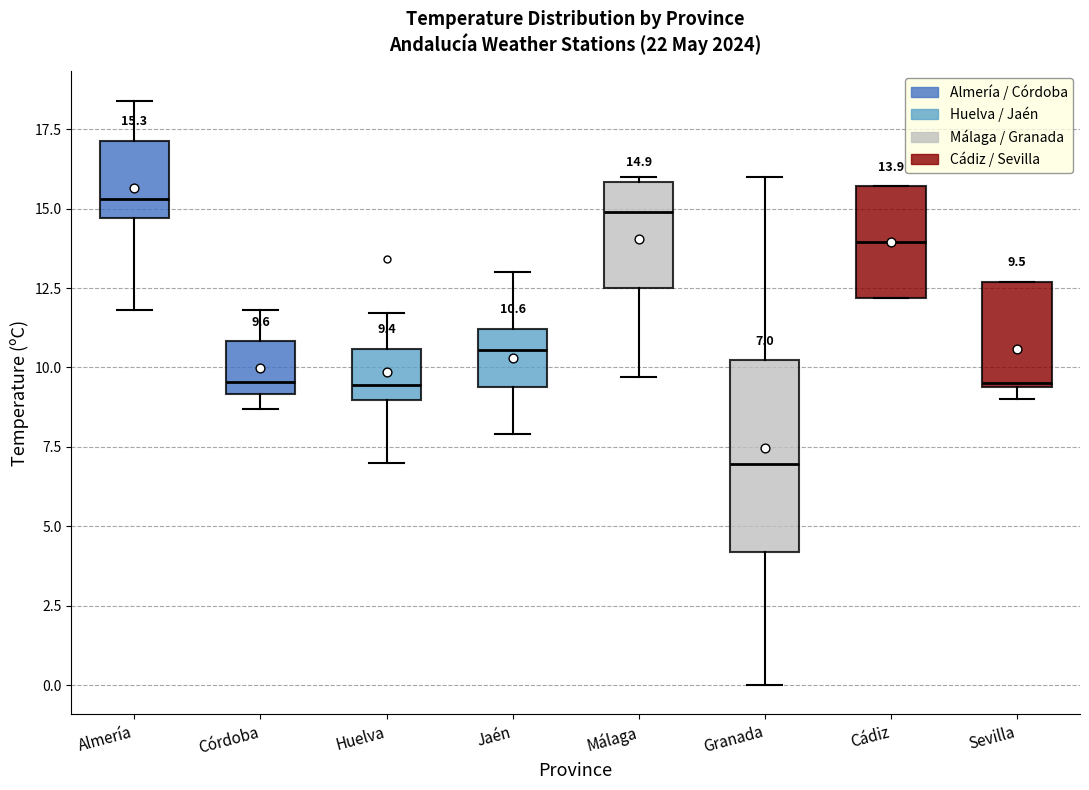

Comparing the boxes themselves (not the whiskers), which one is the tallest?

Granada